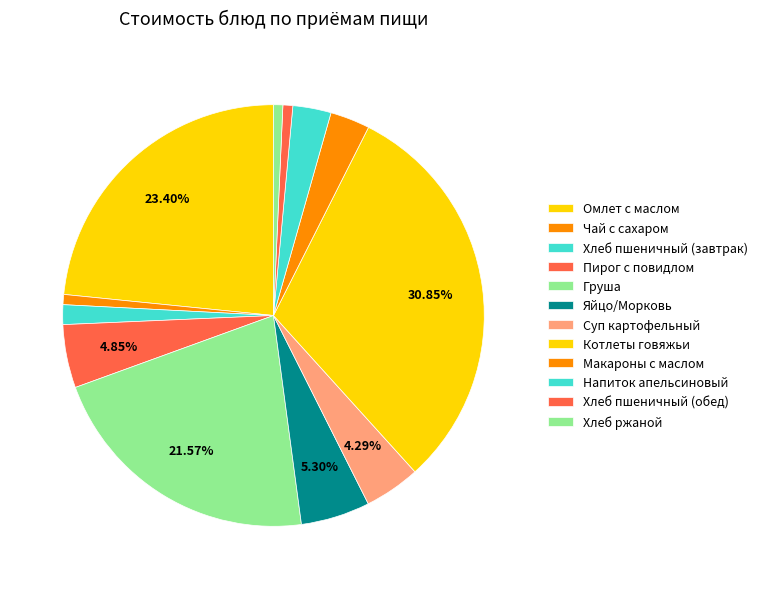

Combined, what portion of the pie is Яйцо/Морковь and Напиток апельсиновый?

8.2%